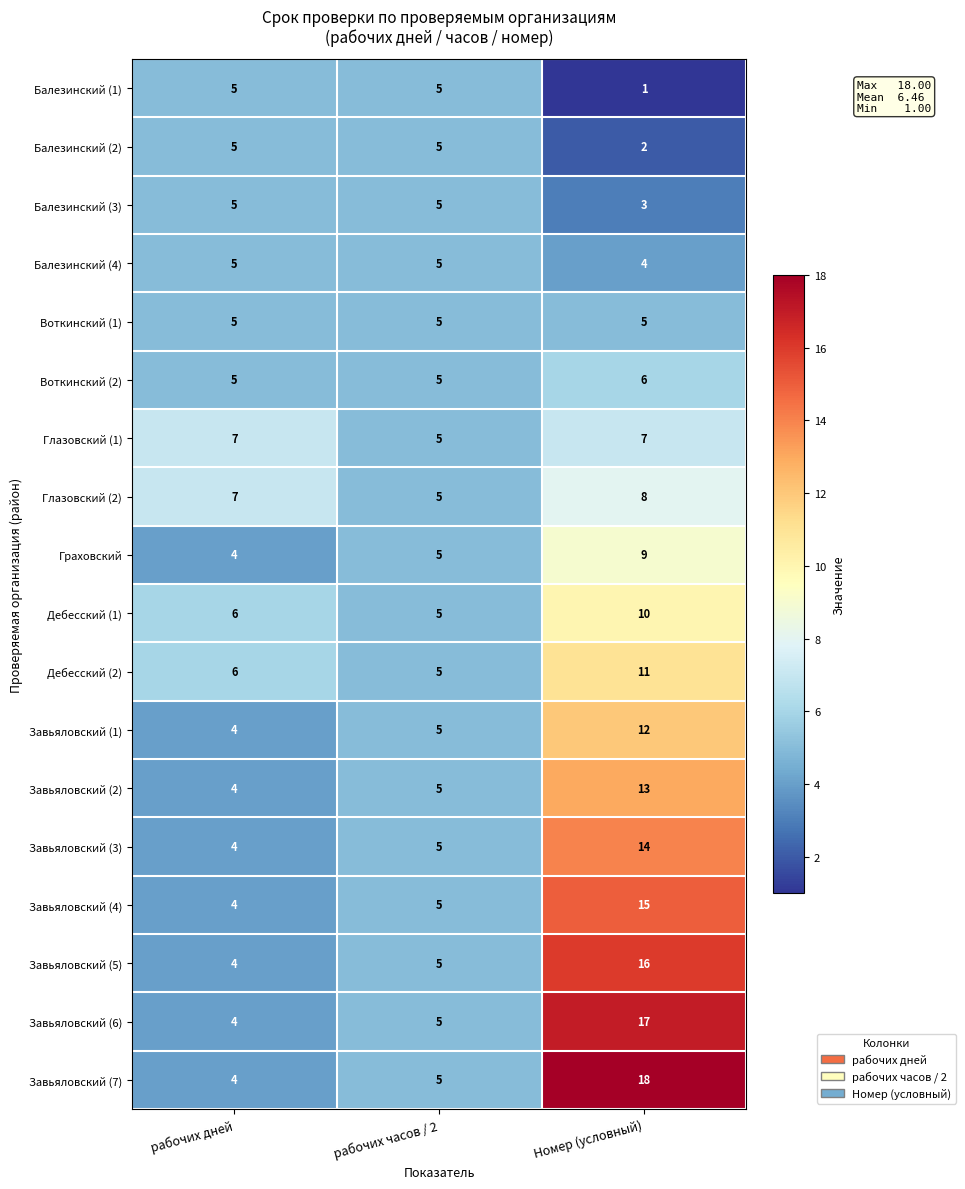

What is the sum of all Балезинский (3) values?

13